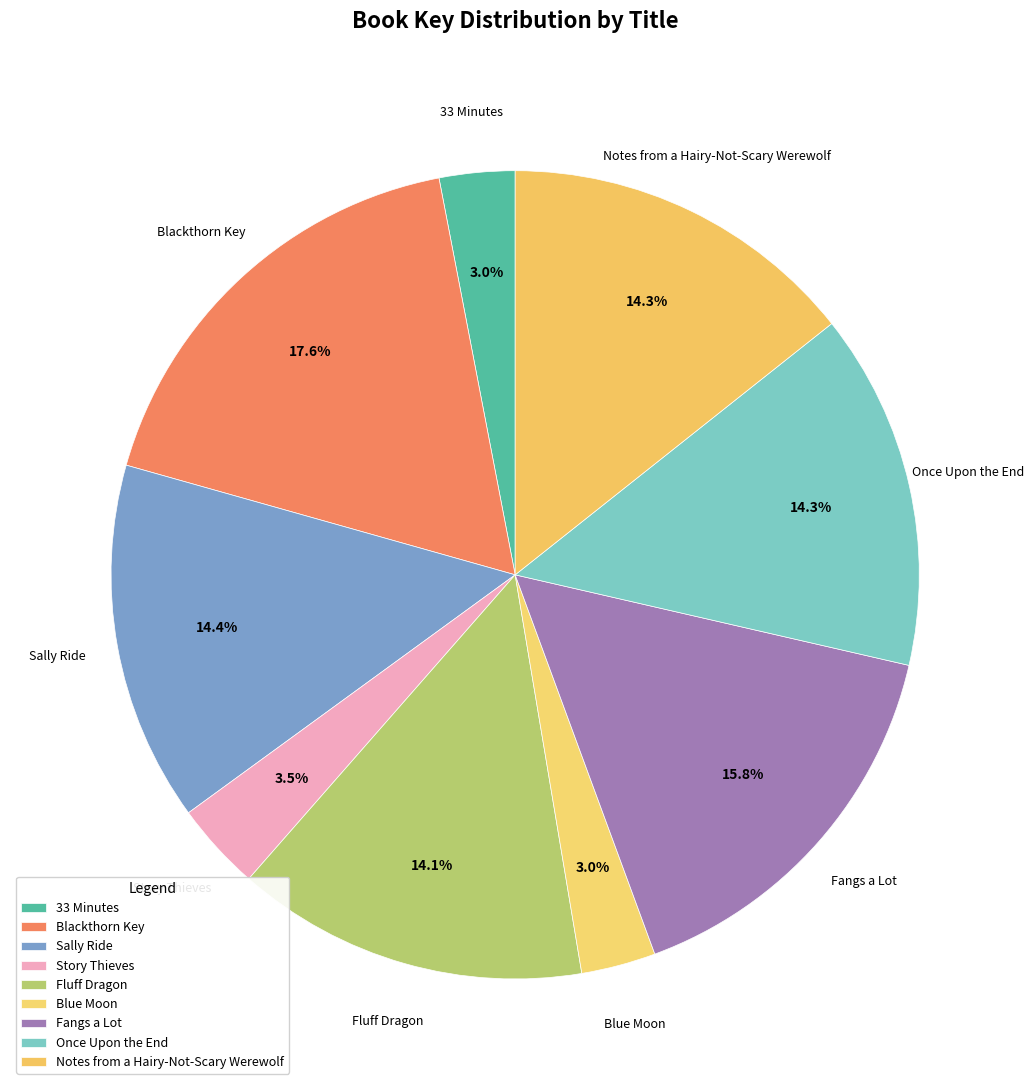

Approximately how many times larger is the value at Blackthorn Key compared to Blue Moon?

5.9